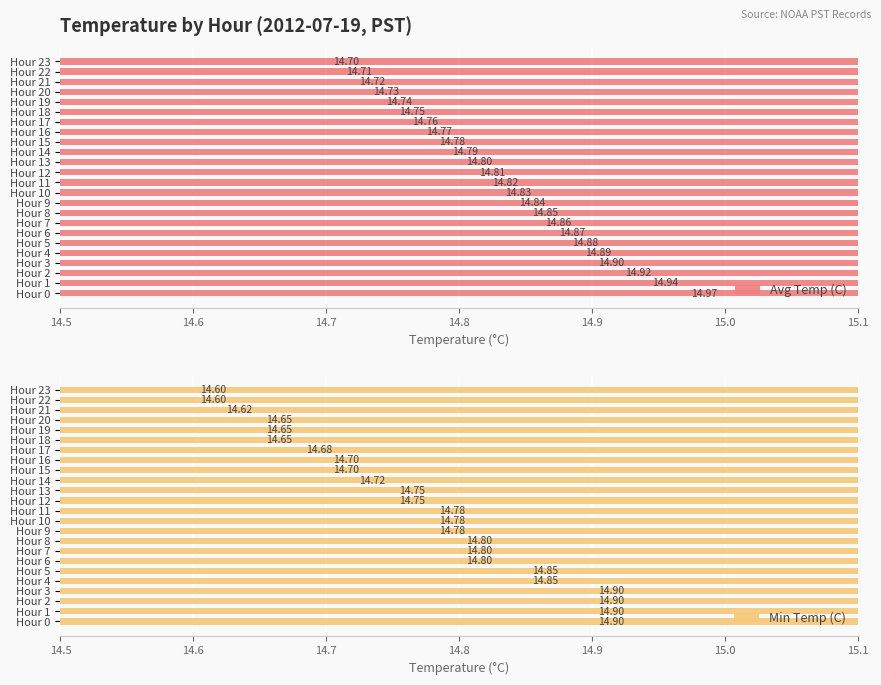

Are the bars grouped side by side (vs. stacked)?

Yes